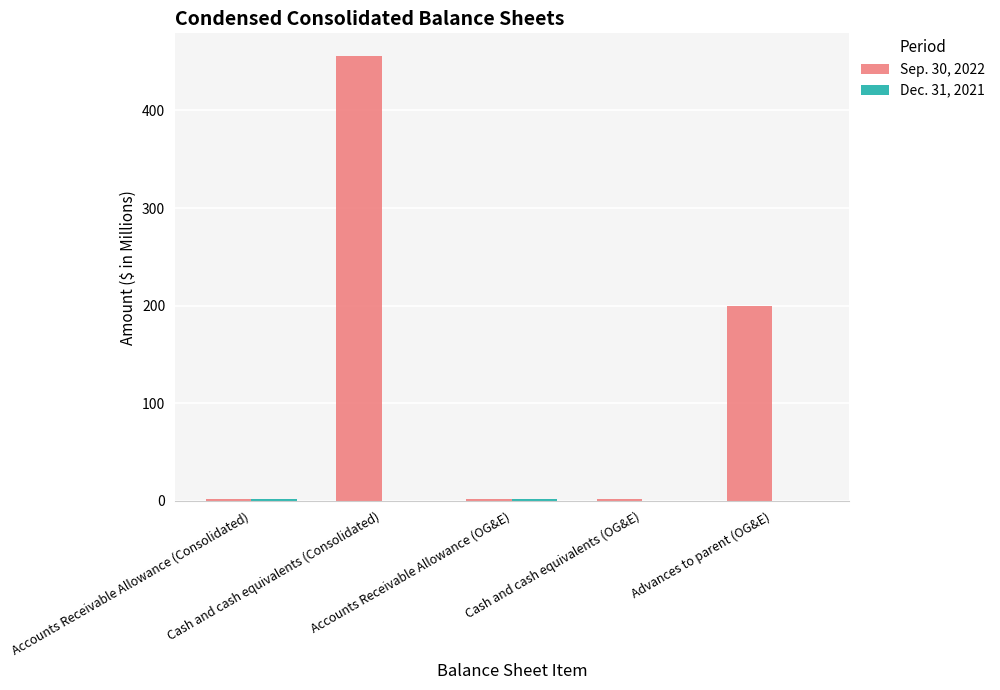

What is the sum of all Sep. 30, 2022 values?

662.3